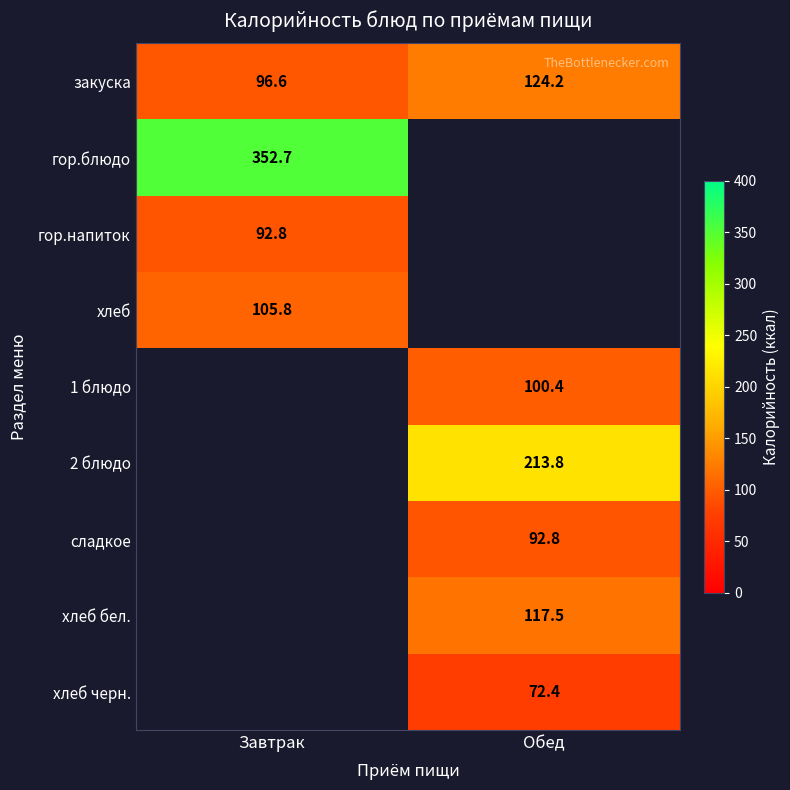

What is the sum of all закуска values?

220.8